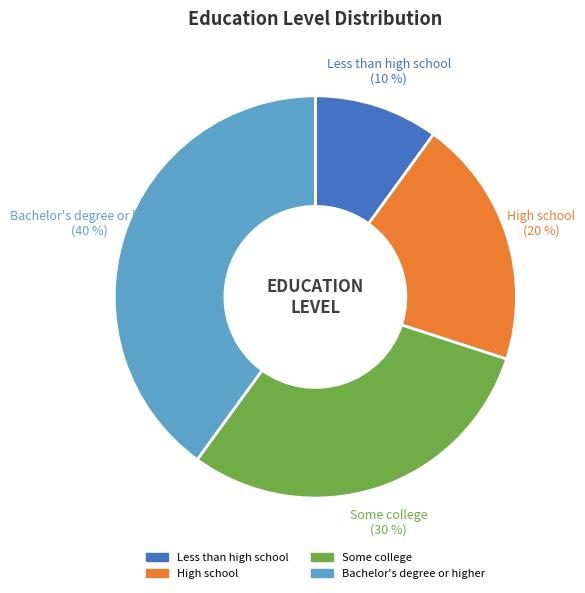

What percentage is the Less than high school slice, to the nearest percent?

10%